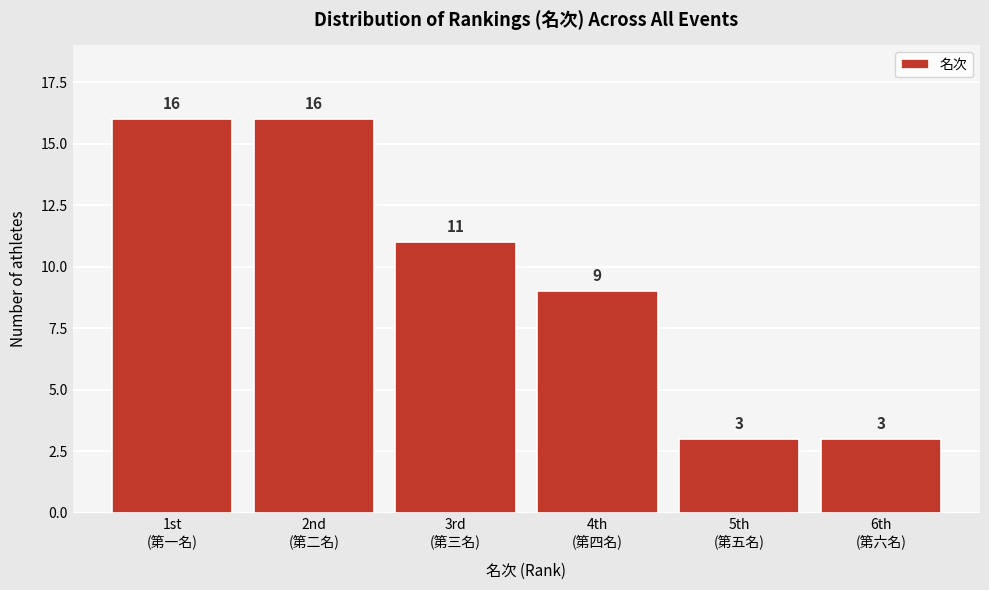

Reading left to right, extract all data points from this chart.

16	16	11	9	3	3